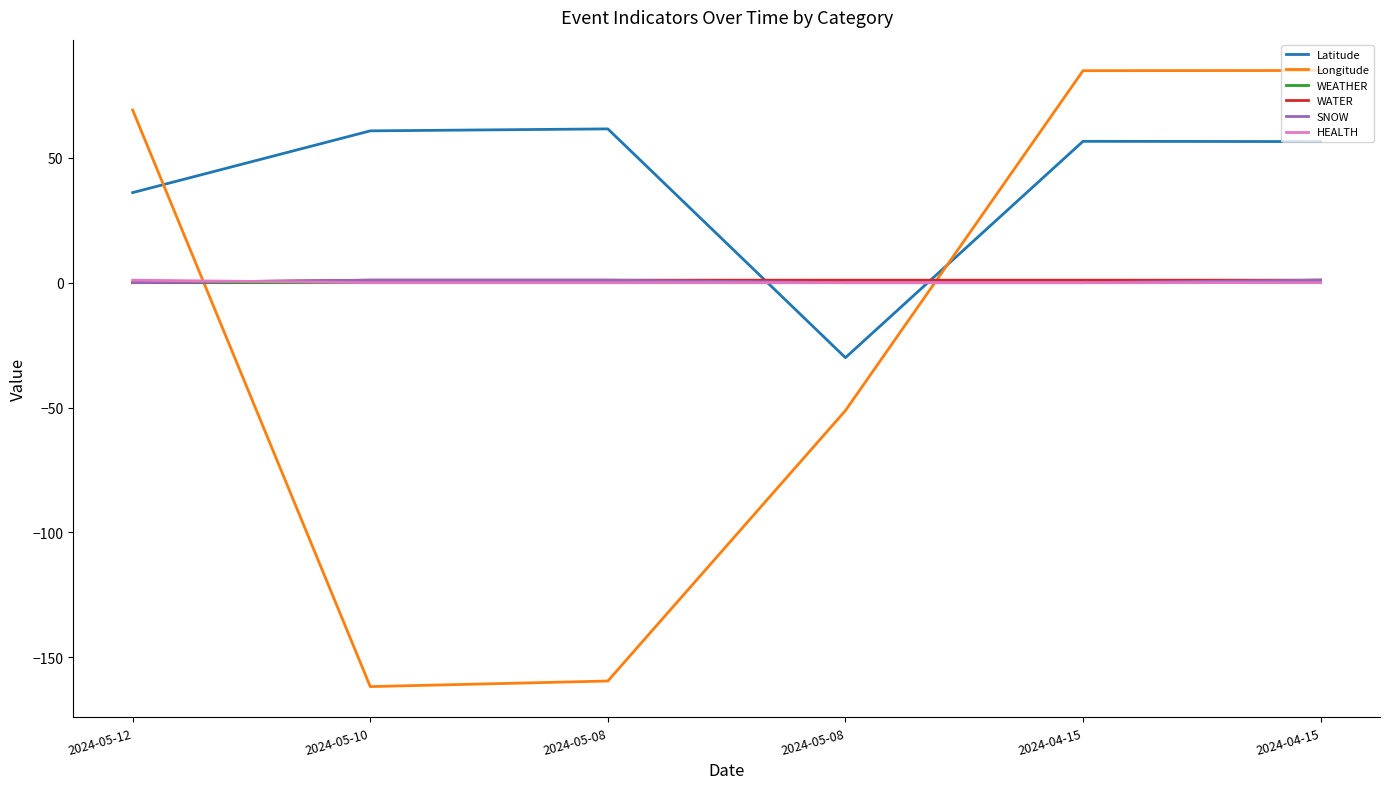

Reading right to left, transcribe all the data shown in this chart.

Latitude: 2024-04-15=56.5	2024-04-15=56.6	2024-05-08=-30.0	2024-05-08=61.6	2024-05-10=60.8	2024-05-12=36.1
Longitude: 2024-04-15=85.0	2024-04-15=84.9	2024-05-08=-51.2	2024-05-08=-159.5	2024-05-10=-161.8	2024-05-12=69.1
WEATHER: 2024-04-15=1.0	2024-04-15=0.0	2024-05-08=0.0	2024-05-08=0.0	2024-05-10=0.0	2024-05-12=0.0
WATER: 2024-04-15=1.0	2024-04-15=1.0	2024-05-08=1.0	2024-05-08=1.0	2024-05-10=1.0	2024-05-12=0.0
SNOW: 2024-04-15=1.0	2024-04-15=0.0	2024-05-08=0.0	2024-05-08=1.0	2024-05-10=1.0	2024-05-12=0.0
HEALTH: 2024-04-15=0.0	2024-04-15=0.0	2024-05-08=0.0	2024-05-08=0.0	2024-05-10=0.0	2024-05-12=1.0